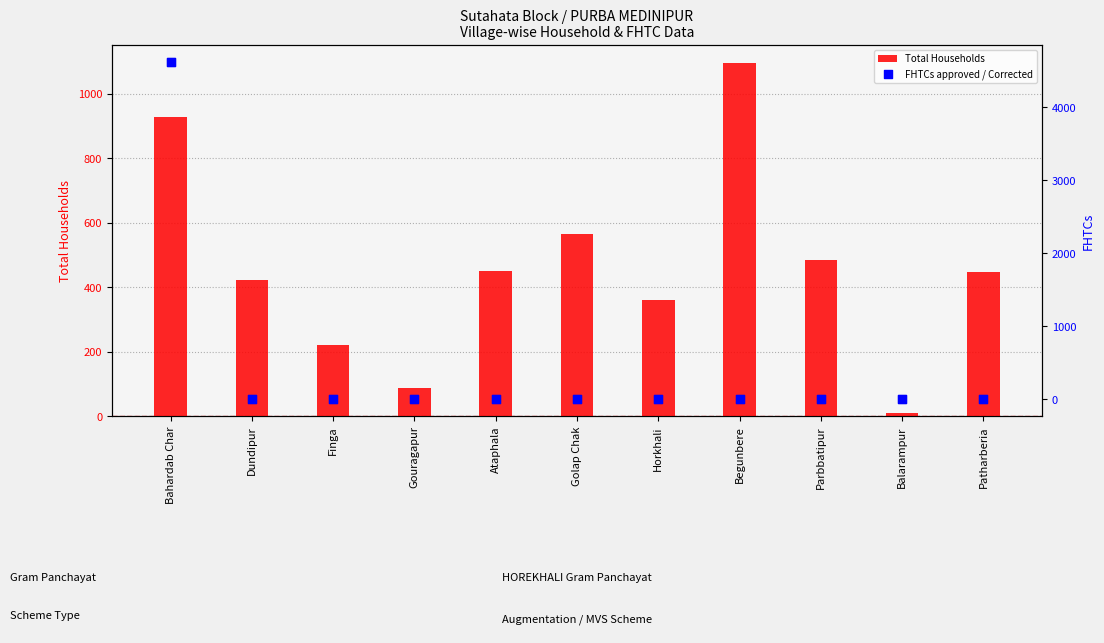

What is the total value across all series at Parbbatipur?

484